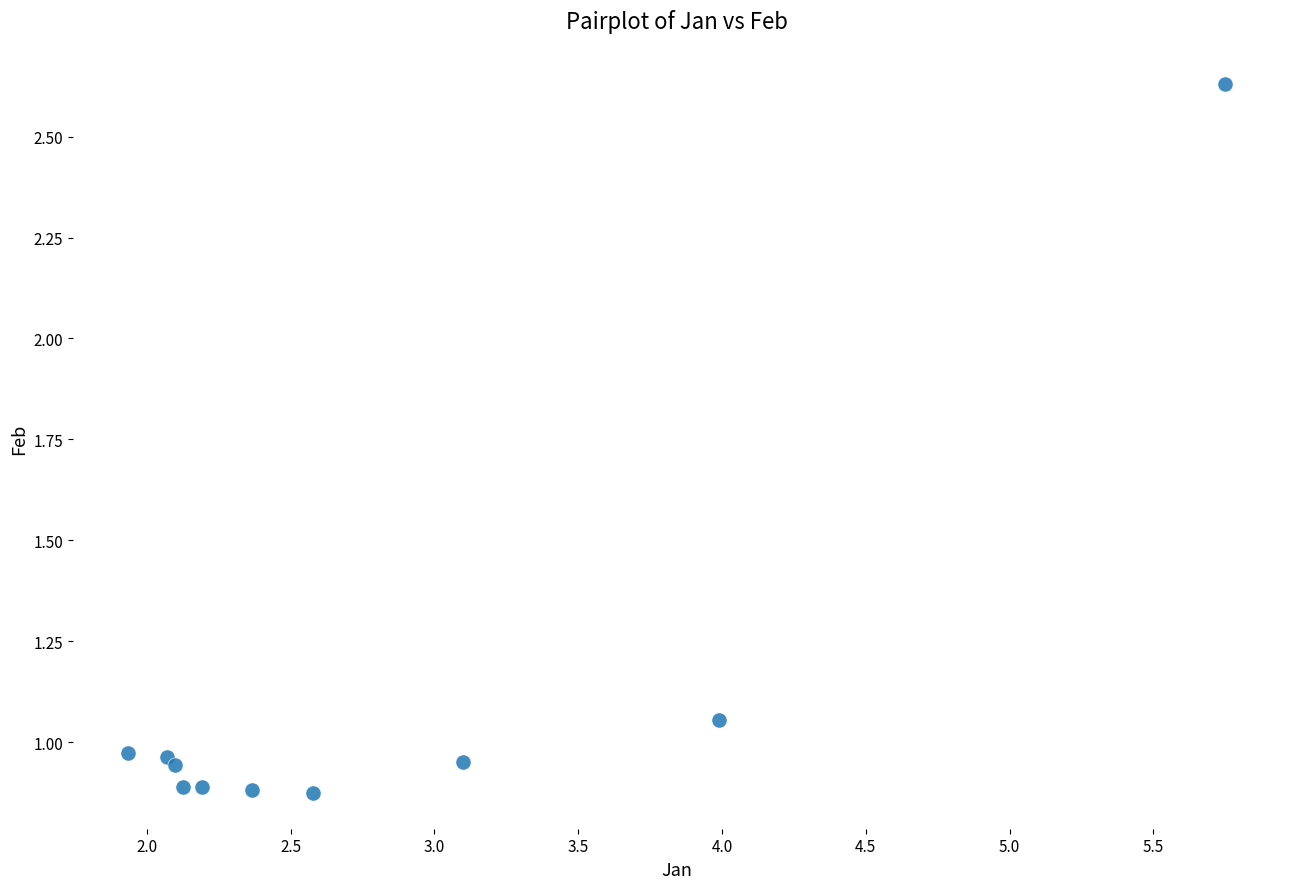

What is the range of Y values (max minus min)?

1.8